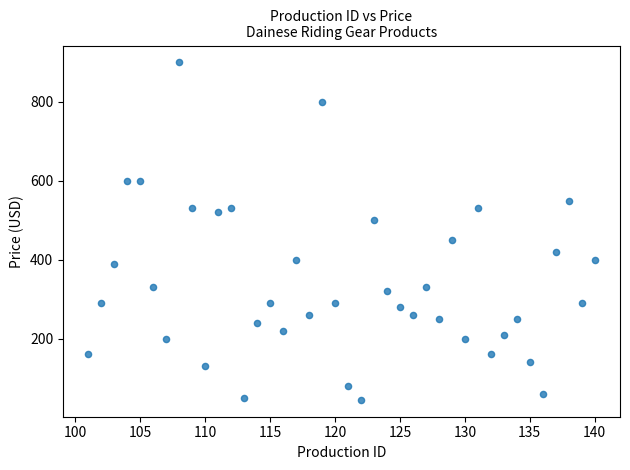

What is the range of Y values (max minus min)?

855.0